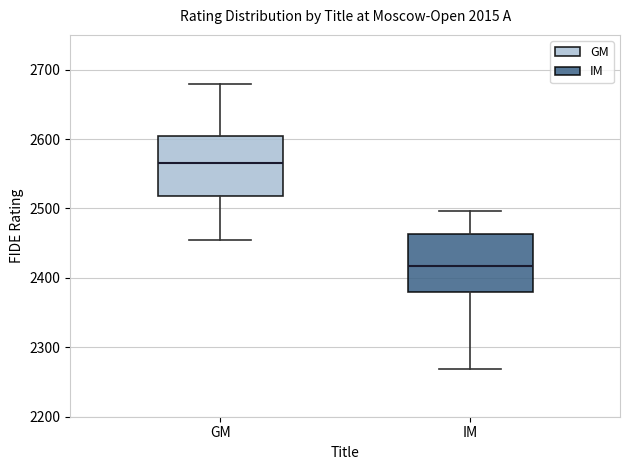

Where does the upper whisker of the box for IM end on the y-axis? The values are not printed on the chart, so give them approximately, as read against the axis.

2500